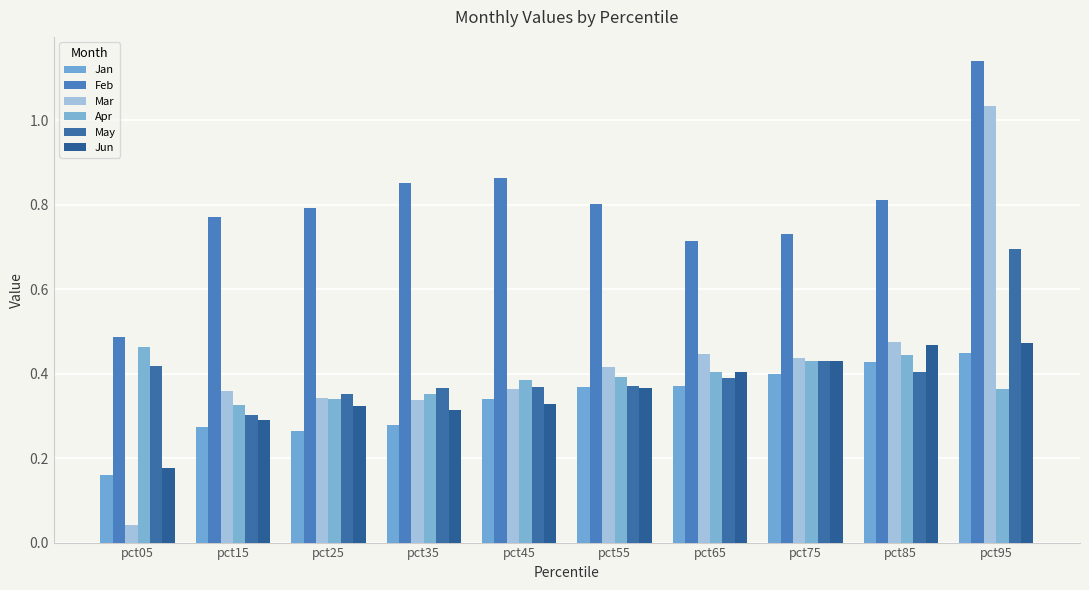

Reading left to right, list all the values displayed in this chart.

Jan: 0.2	0.3	0.3	0.3	0.3	0.4	0.4	0.4	0.4	0.4
Feb: 0.5	0.8	0.8	0.9	0.9	0.8	0.7	0.7	0.8	1.1
Mar: 0.0	0.4	0.3	0.3	0.4	0.4	0.4	0.4	0.5	1.0
Apr: 0.5	0.3	0.3	0.4	0.4	0.4	0.4	0.4	0.4	0.4
May: 0.4	0.3	0.4	0.4	0.4	0.4	0.4	0.4	0.4	0.7
Jun: 0.2	0.3	0.3	0.3	0.3	0.4	0.4	0.4	0.5	0.5